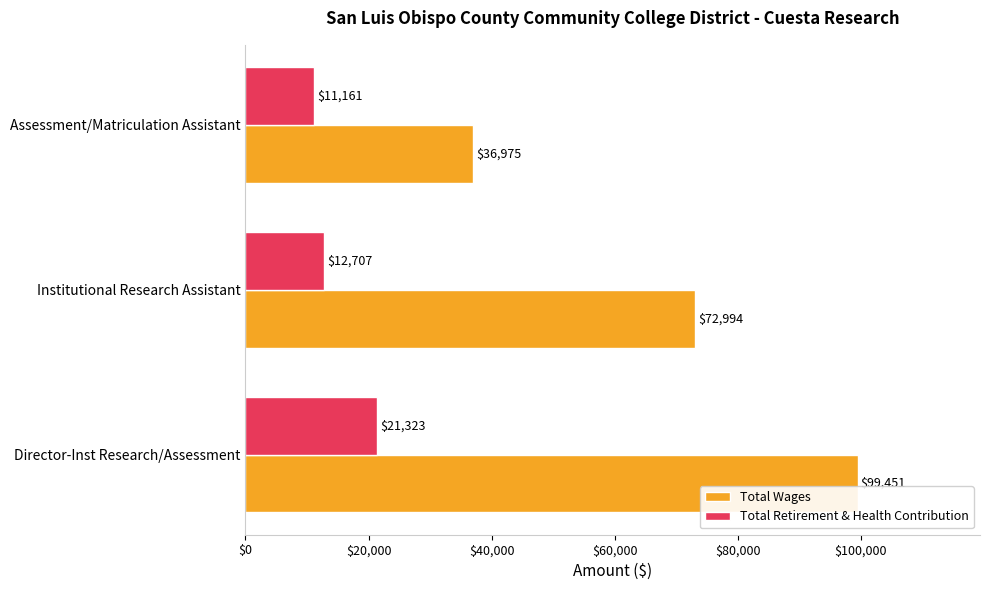

Rank the series by their maximum value, from highest to lowest.

Total Wages, Total Retirement & Health Contribution